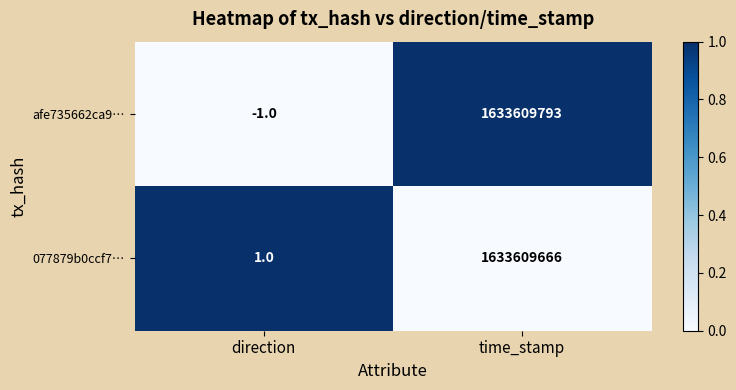

What is the difference between the 077879b0ccf7… values at direction and time_stamp?

1633609665